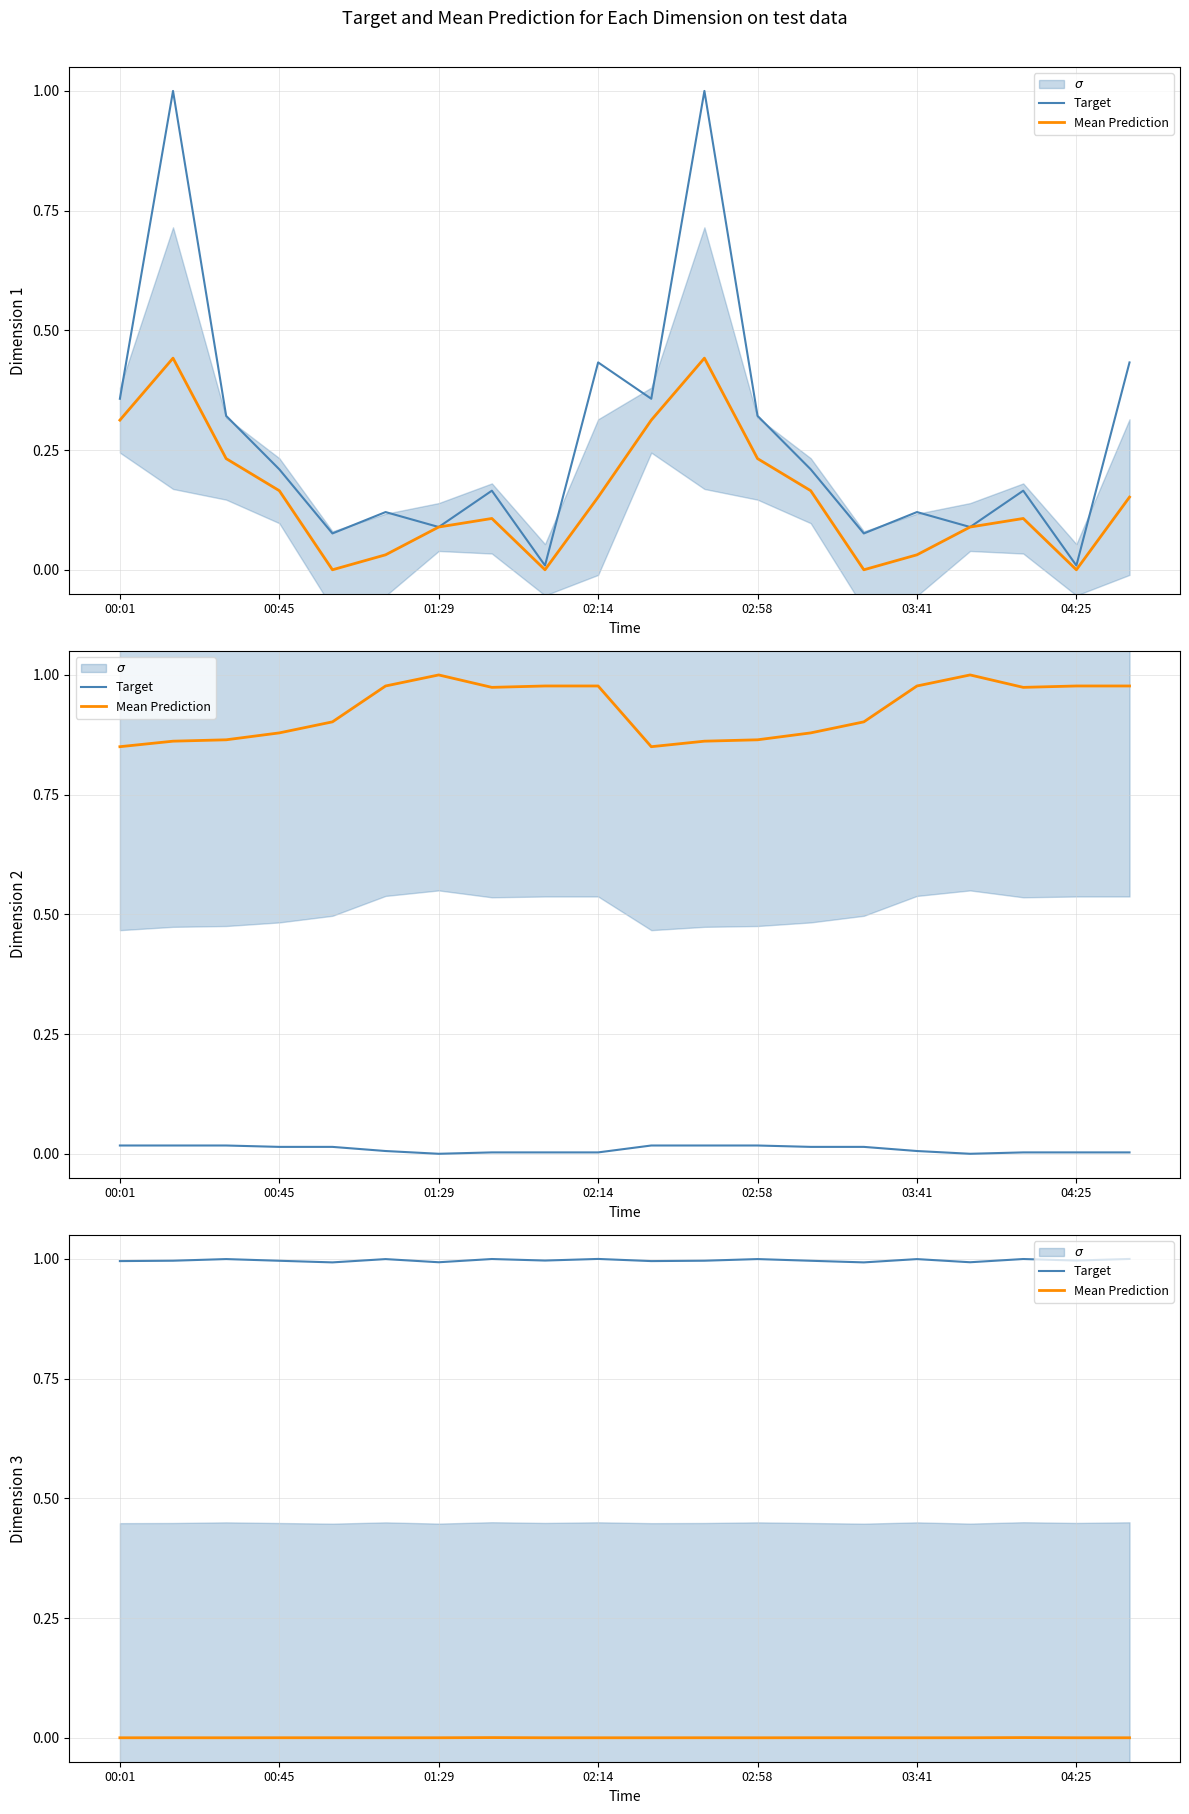

The Target series shows 0.5 at 17. True or false?

False